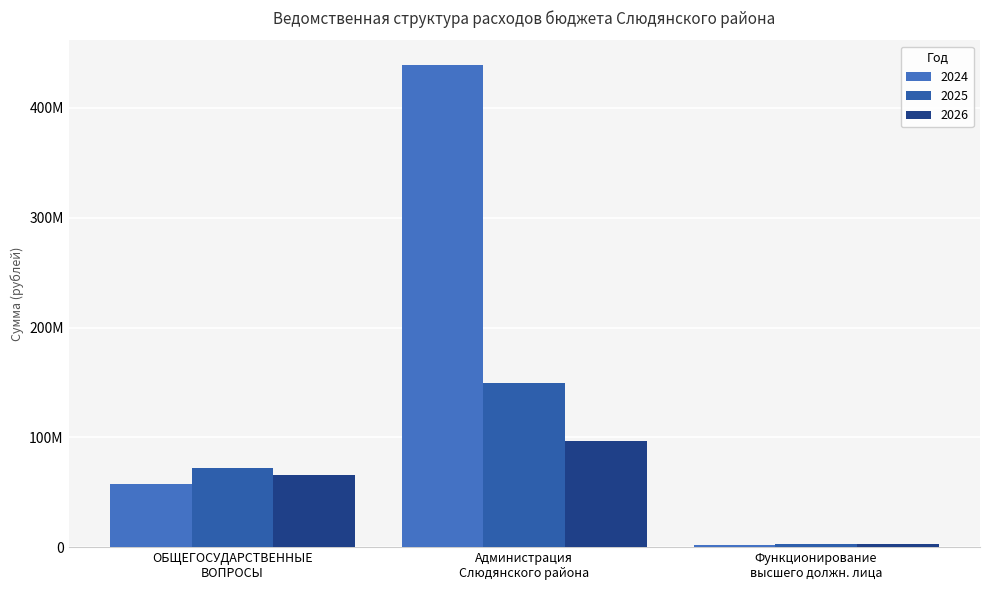

Reading left to right, extract all data points from this chart.

2024: 57714091.4	439534521.4	2107470.0
2025: 71831521.4	149098351.4	3053380.0
2026: 65979440.0	96350370.0	2847534.5